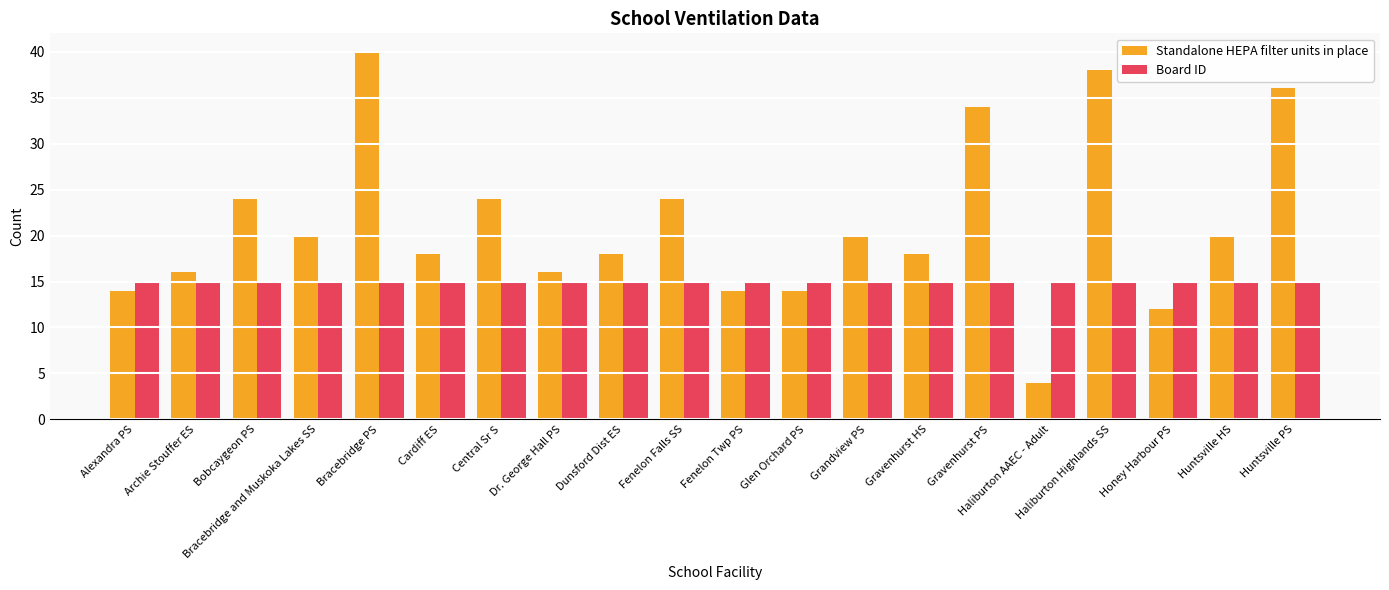

What is the smallest value displayed?

4